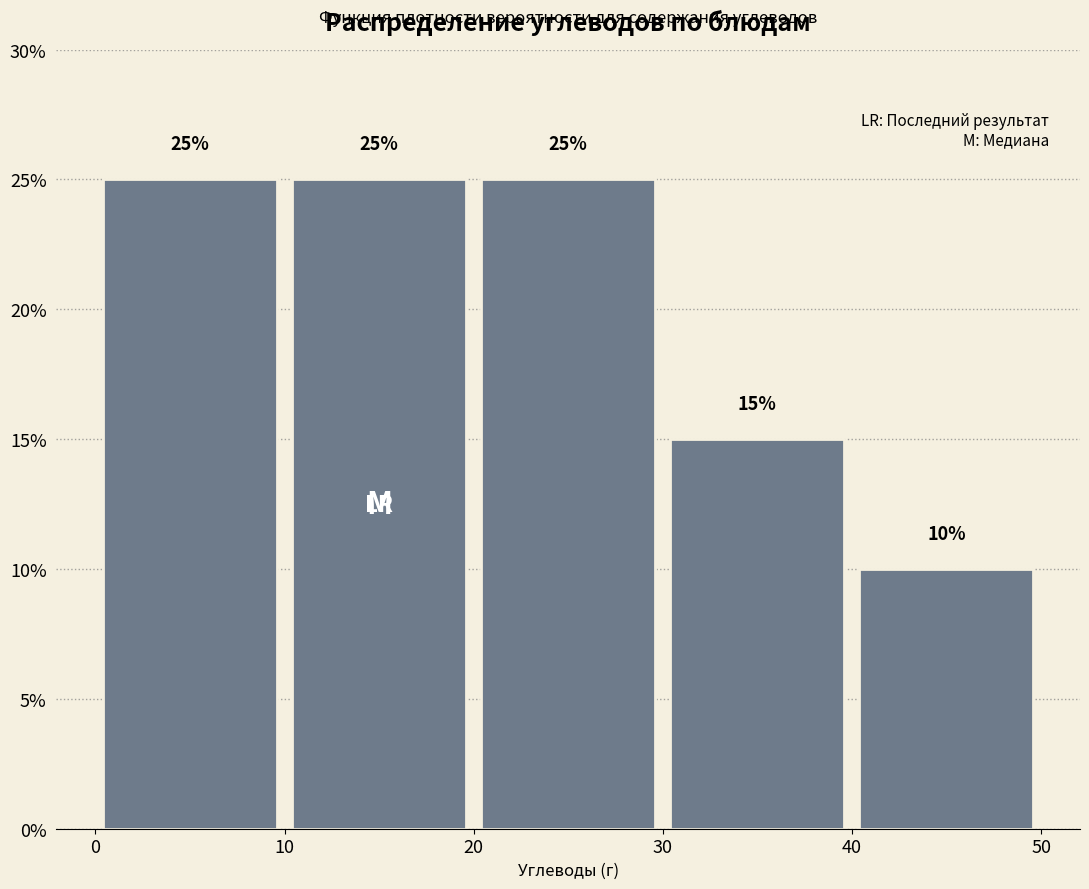

Reading left to right, transcribe this chart: for each bar, give the range it covers on the x-axis and its height.

0 to 10: 25
10 to 20: 25
20 to 30: 25
30 to 40: 15
40 to 50: 10